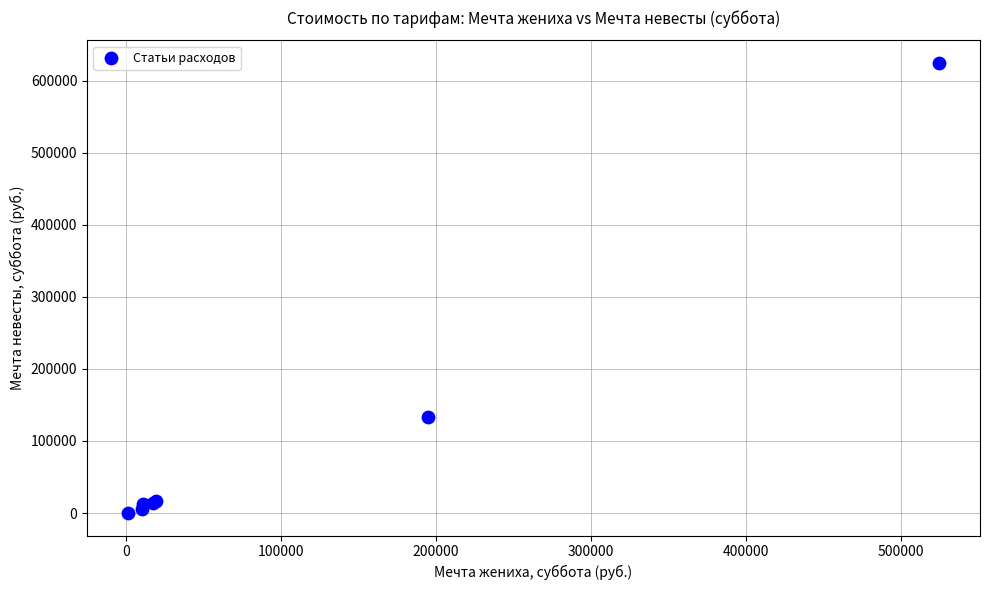

What Y value in the scatter plot is closest to 312500?

133000